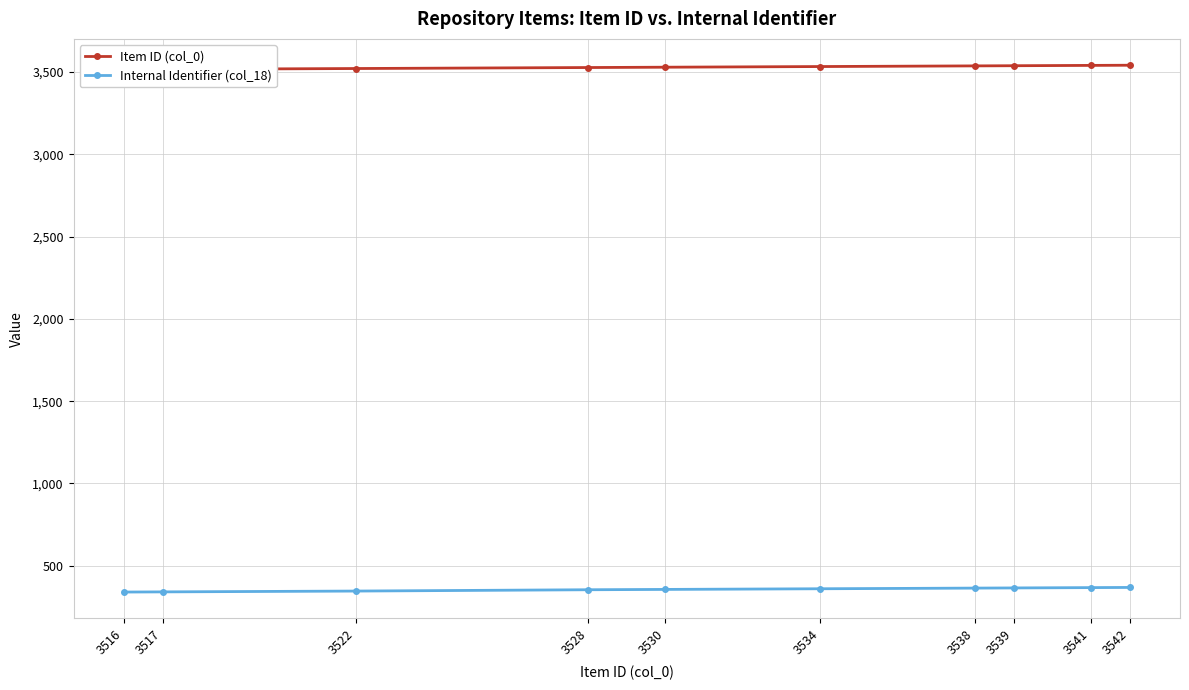

Between 3516 and 3530, which series saw the biggest shift?

Internal Identifier (col_18)